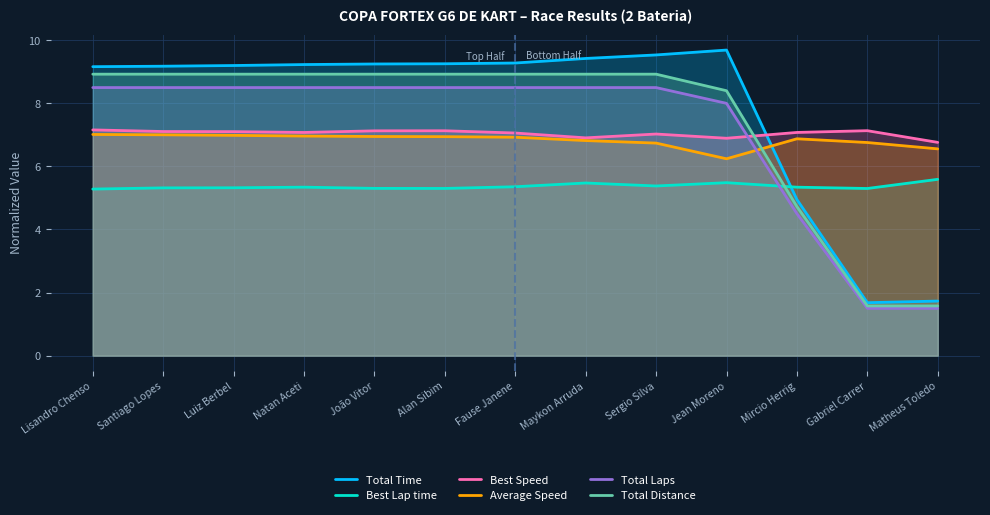

In Total Time, how many points are lower than both neighbors (excluding endpoints)?

1